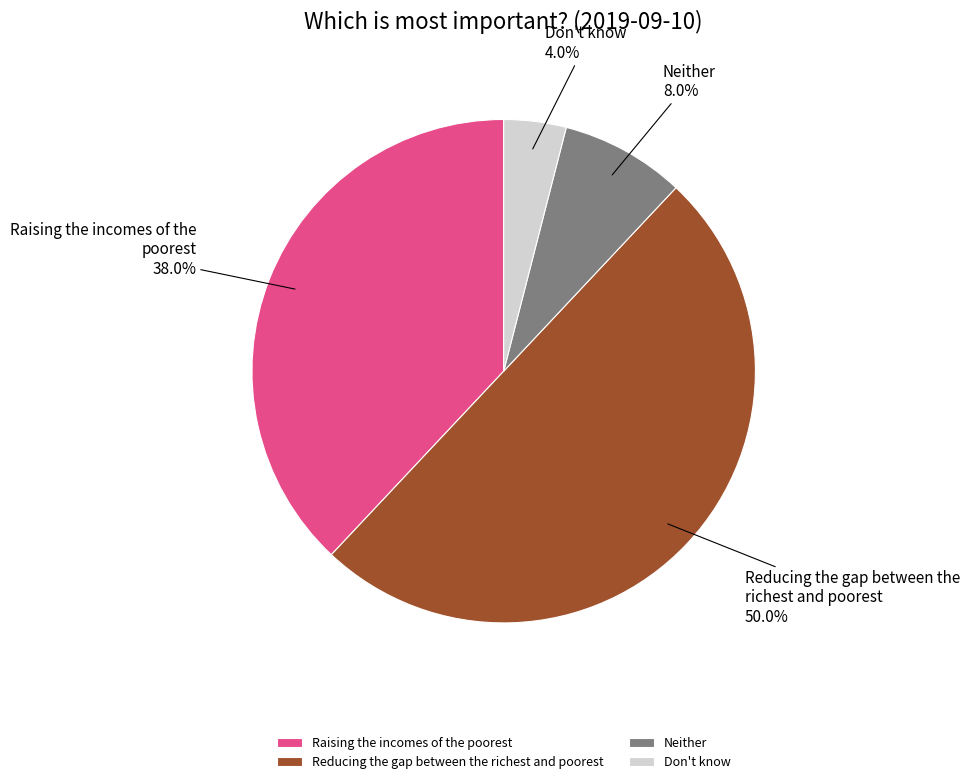

Does Raising the incomes of the poorest represent more than half of the total?

No